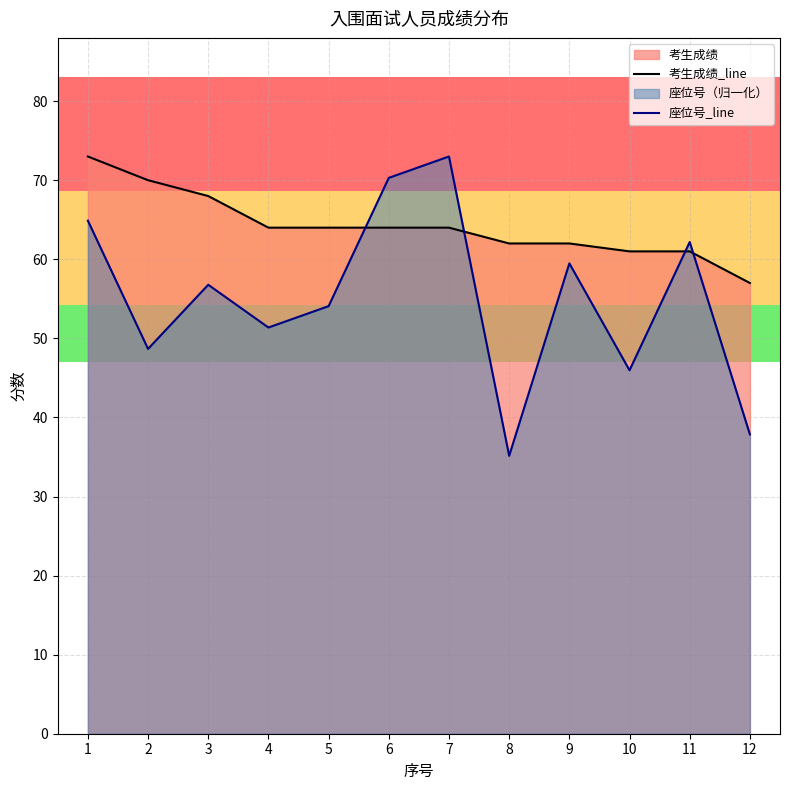

Reading right to left, extract all data points from this chart.

考生成绩_line: 57.0	61.0	61.0	62.0	62.0	64.0	64.0	64.0	64.0	68.0	70.0	73.0
座位号_line: 37.9	62.2	46.0	59.5	35.1	73.0	70.3	54.1	51.4	56.8	48.7	64.9